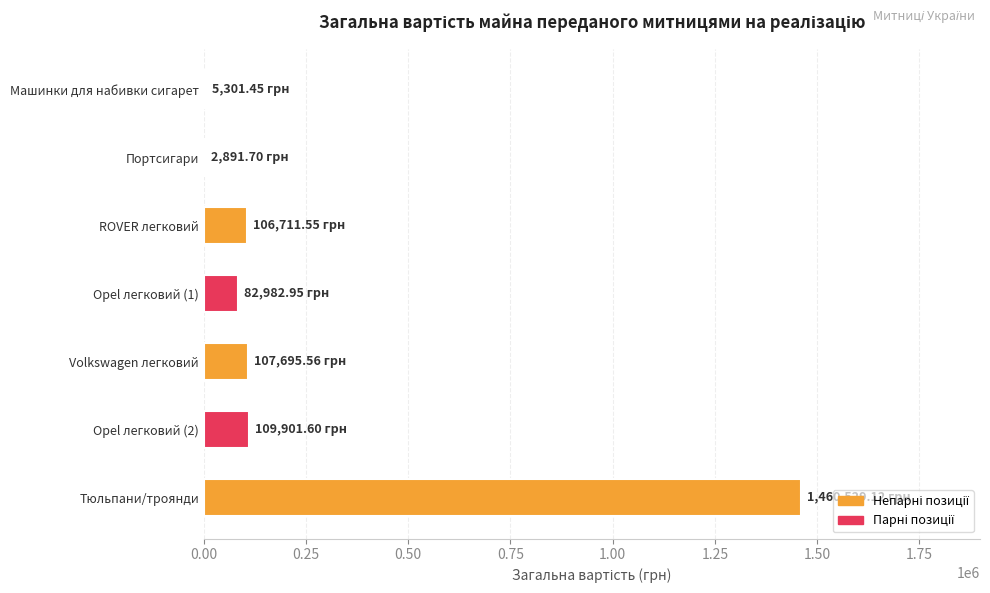

What is the sum of all values?

1876013.9